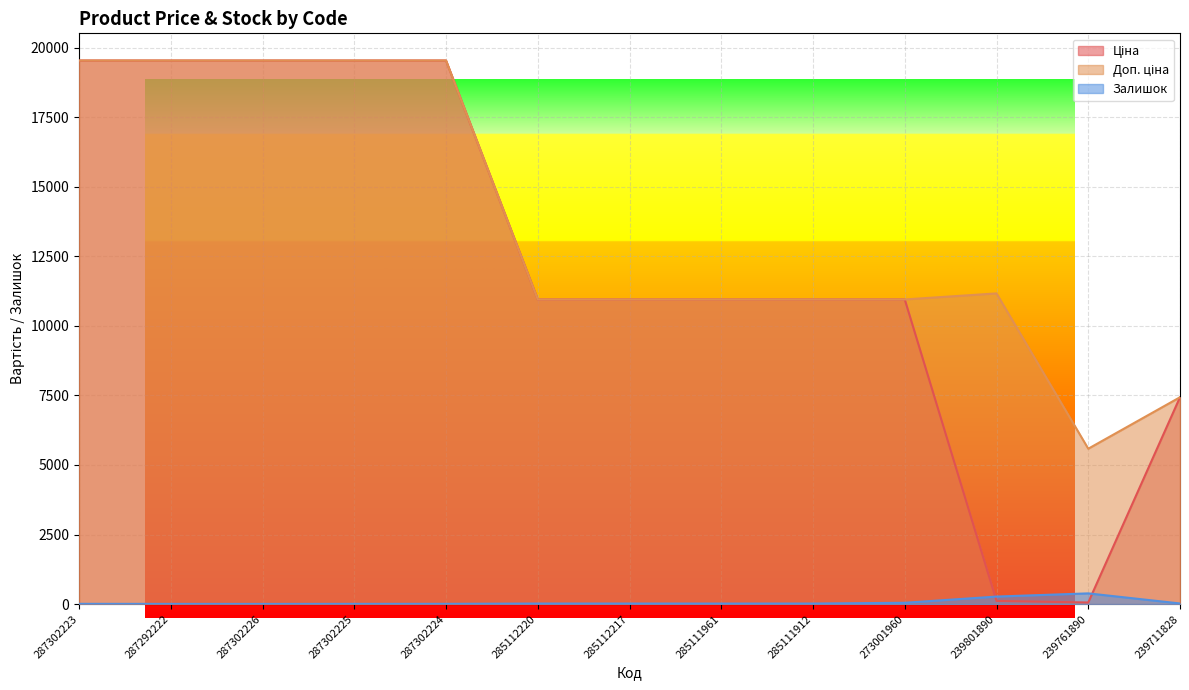

How many distinct data groups are displayed?

3